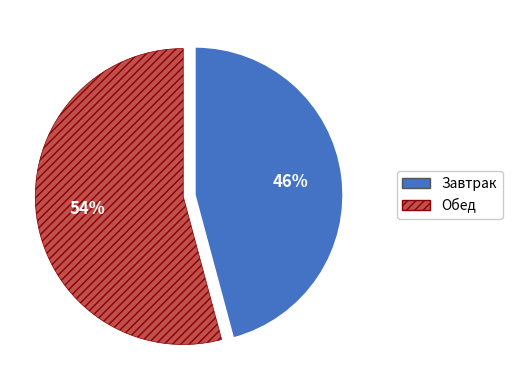

Is it true that Завтрак is 34% of the pie?

False